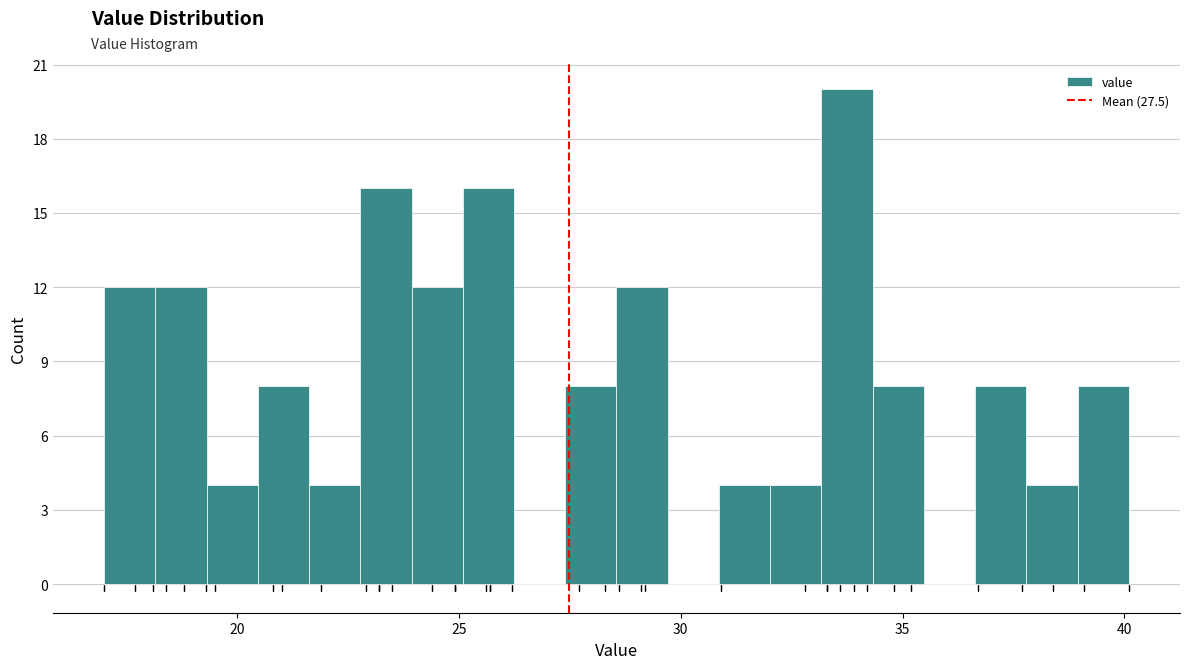

Read against the x-axis, roughly where is the centre of the tallest bar?

33.5